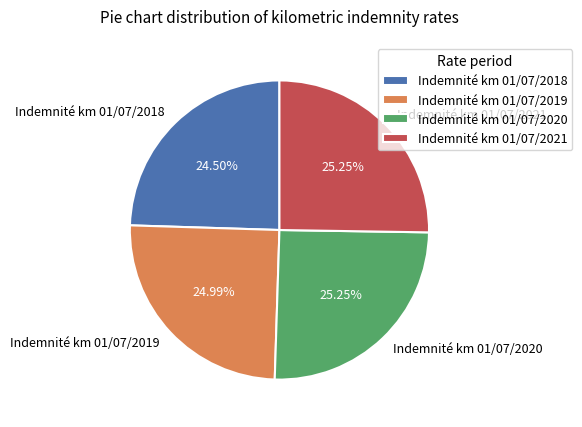

What percentage is the Indemnité km 01/07/2020 slice, to the nearest percent?

25%